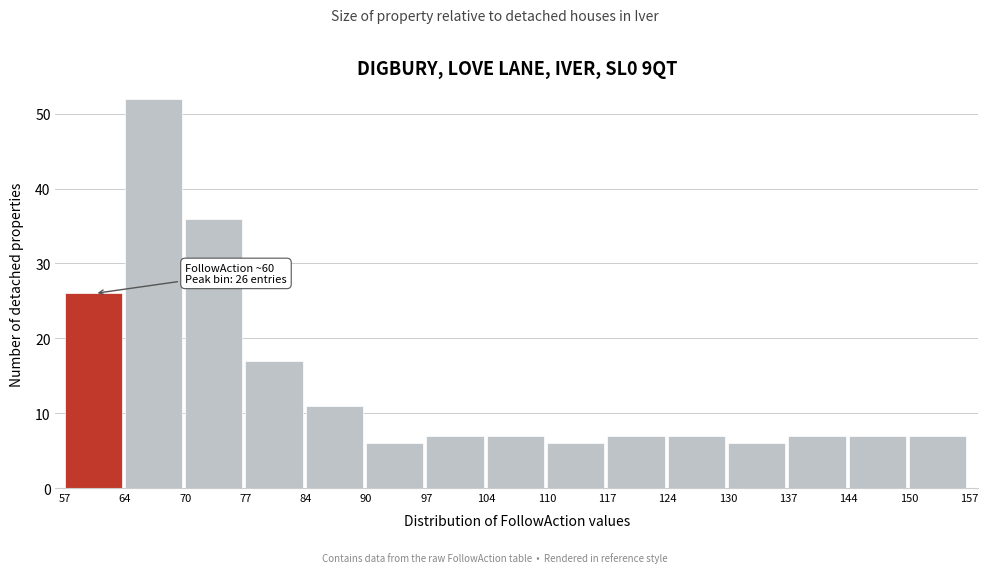

Over which range of the x-axis is the bar tallest?

64 to 70